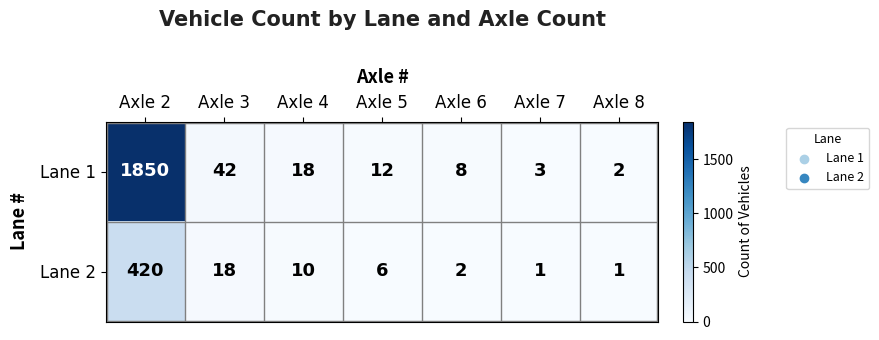

What is the spread (max minus min) of values at Axle 7?

2